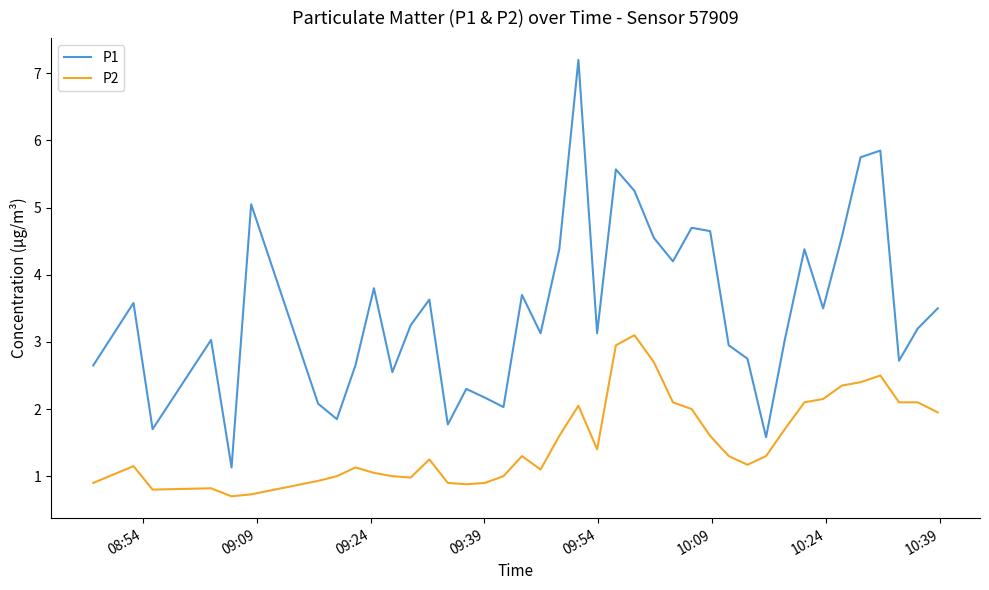

Which series has the largest total across all categories?

P1